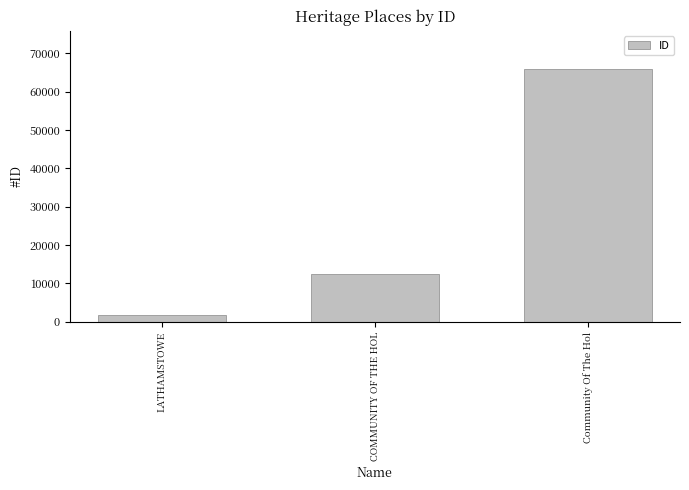

Count the number of categories in the chart.

3